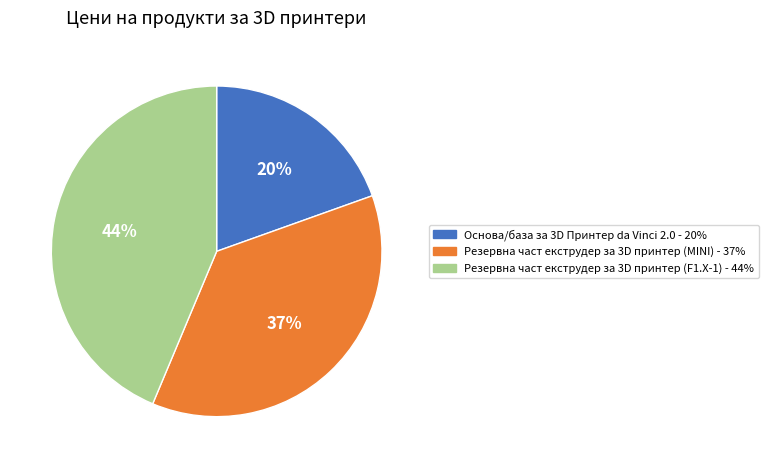

Count the number of slices in the pie.

3